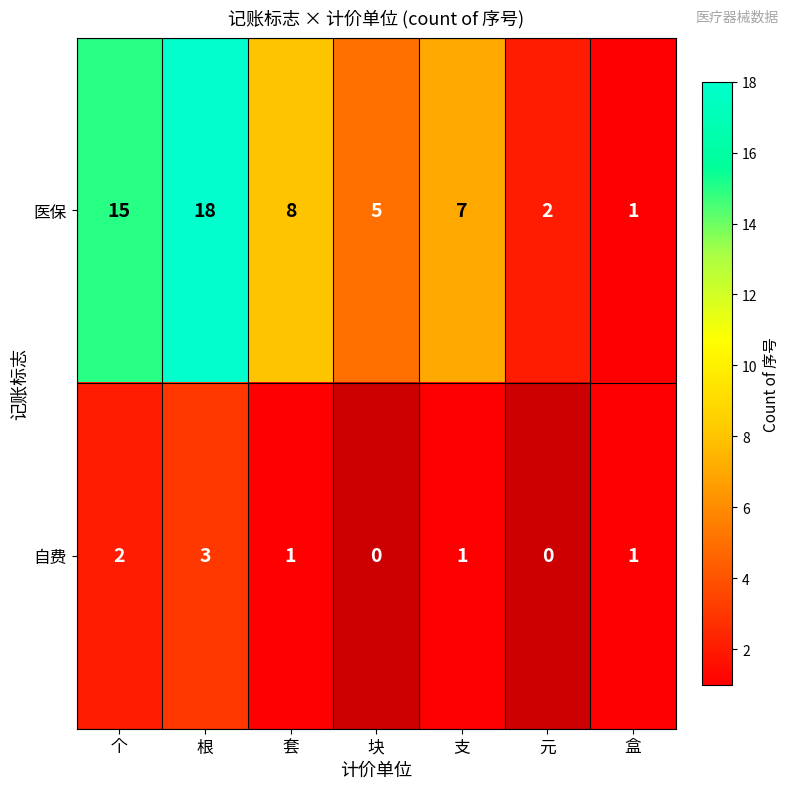

At which label does 医保 first exceed 7?

个